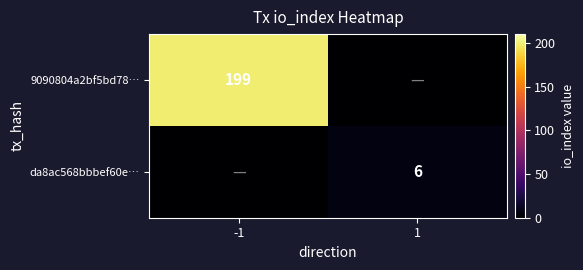

The value of da8ac568bbbef60e… at 1 is 6. True or false?

True